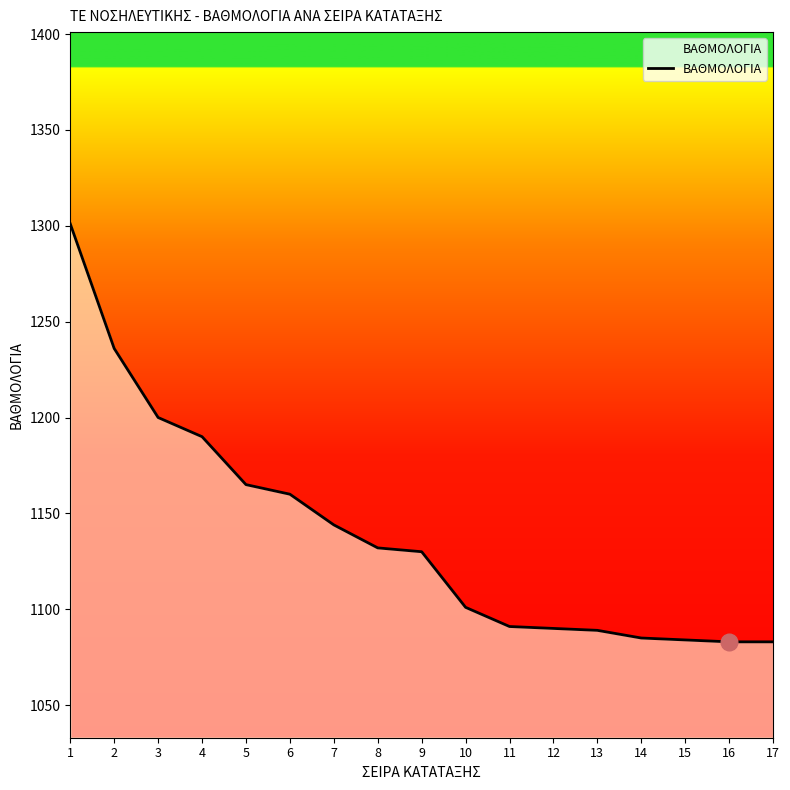

What is the difference between the values at 15 and 6?

76